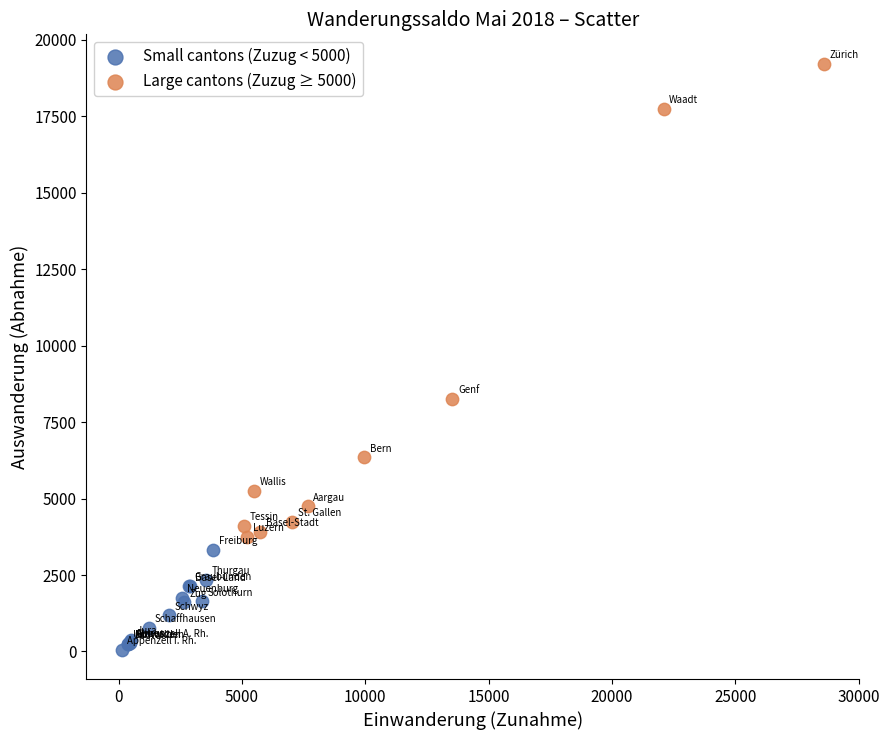

What are all the series names shown in the legend?

Small cantons (Zuzug < 5000), Large cantons (Zuzug ≥ 5000)